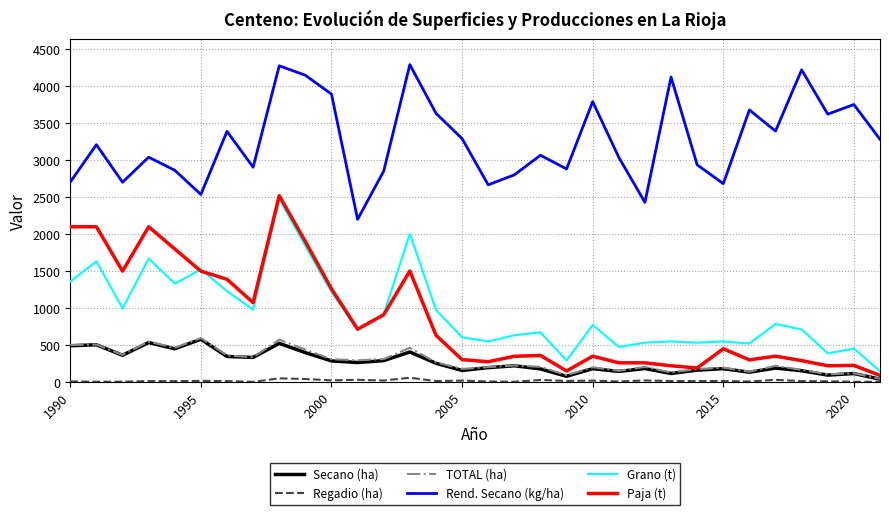

Which series has the largest range (max minus min)?

Paja (t)